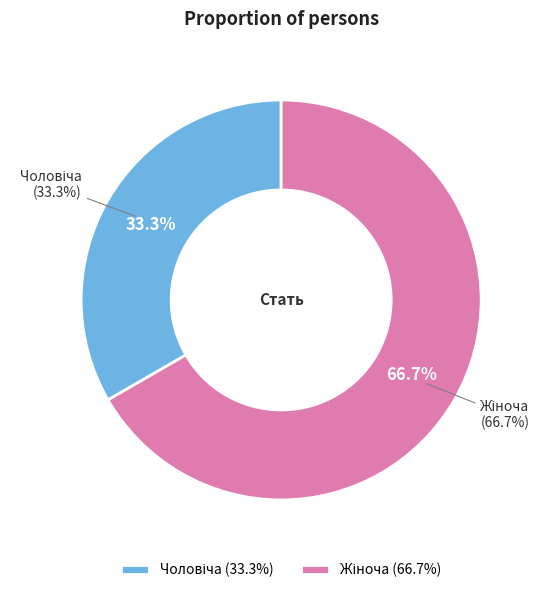

To the nearest percent, what is the difference between the largest and smallest slice percentages?

33%